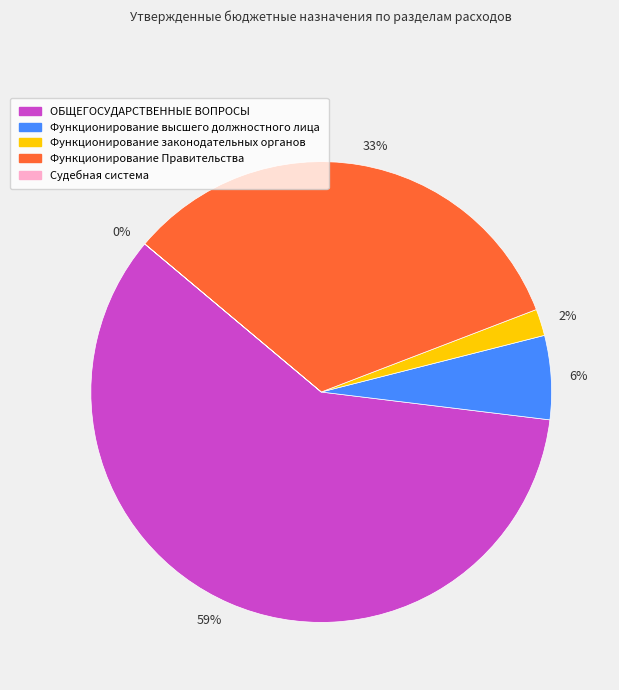

What is the largest slice in the pie chart?

59%